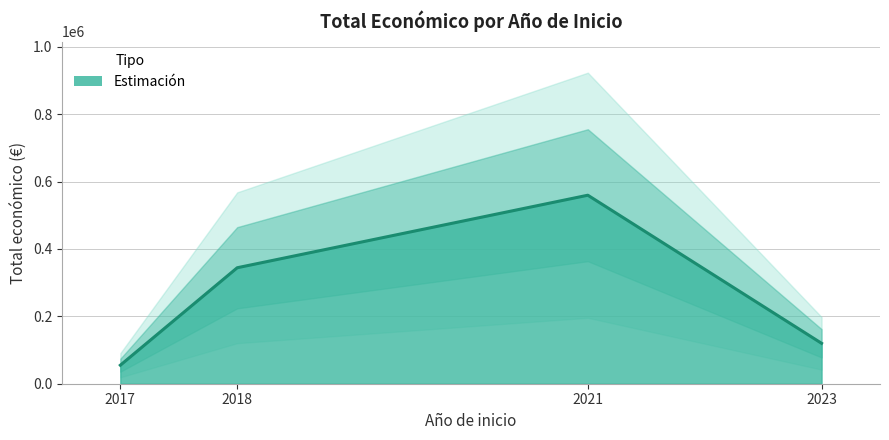

What is the difference between the maximum and minimum values?

554762